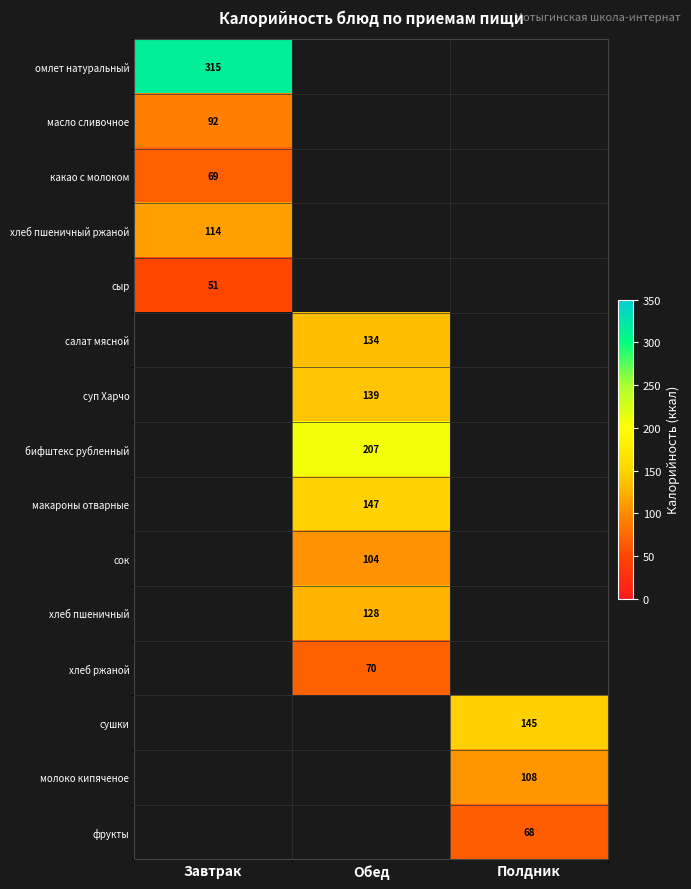

The фрукты series shows 22 at Полдник. True or false?

False